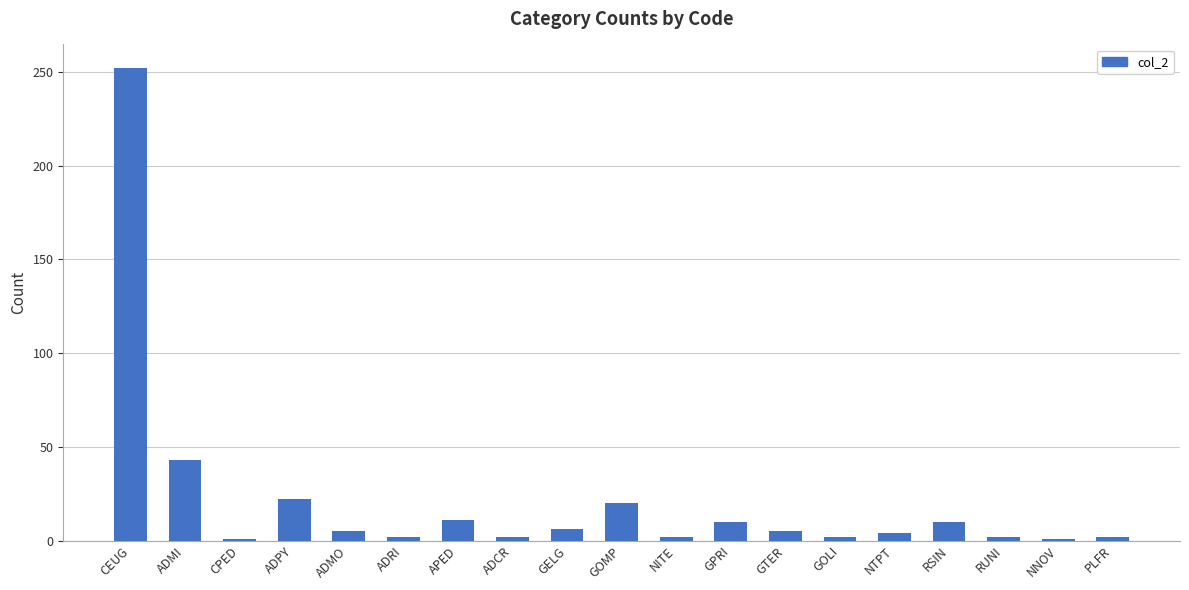

What is the maximum value shown in the chart?

252